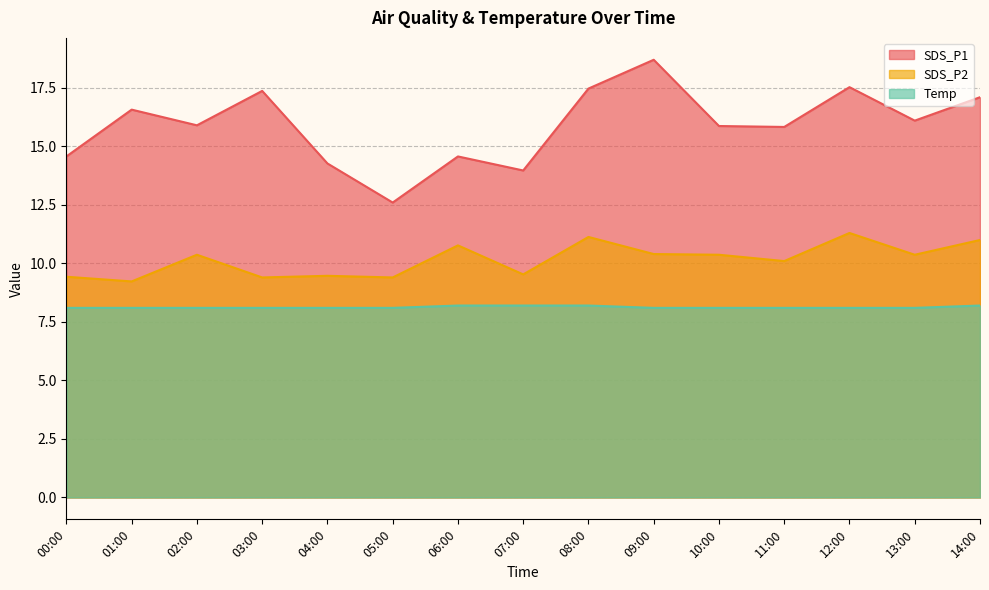

Which series has the largest total across all categories?

SDS_P1